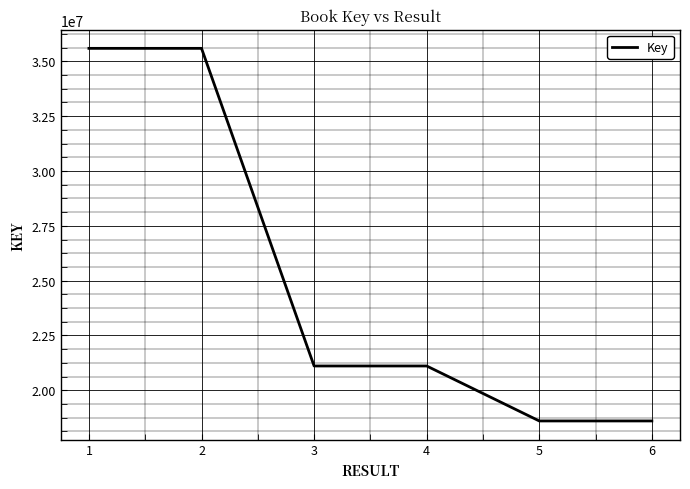

What is the sum of the values at 1 and 2?

71188060